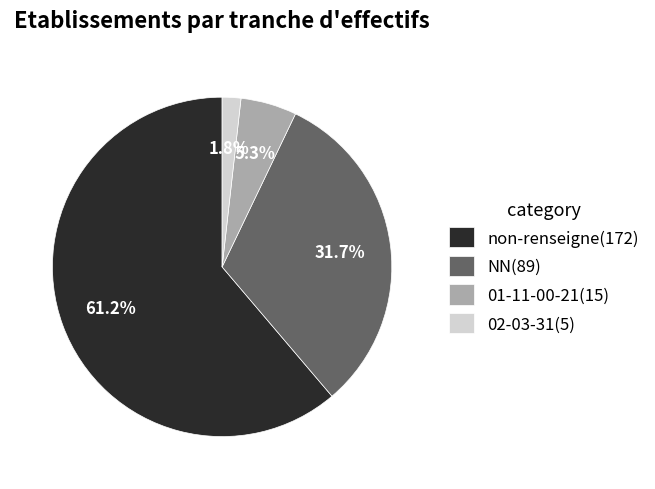

Which category has the biggest portion of the pie?

non-renseigne(172)